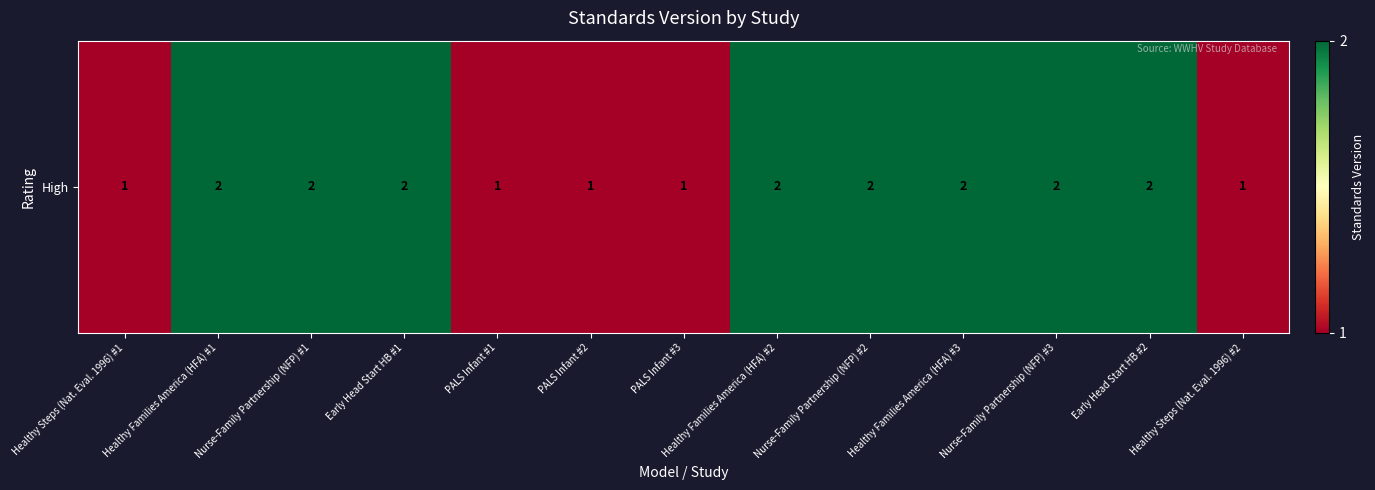

Reading left to right, what are all the values shown in this chart?

Healthy Steps (Nat. Eval. 1996) #1=1	Healthy Families America (HFA) #1=2	Nurse-Family Partnership (NFP) #1=2	Early Head Start HB #1=2	PALS Infant #1=1	PALS Infant #2=1	PALS Infant #3=1	Healthy Families America (HFA) #2=2	Nurse-Family Partnership (NFP) #2=2	Healthy Families America (HFA) #3=2	Nurse-Family Partnership (NFP) #3=2	Early Head Start HB #2=2	Healthy Steps (Nat. Eval. 1996) #2=1